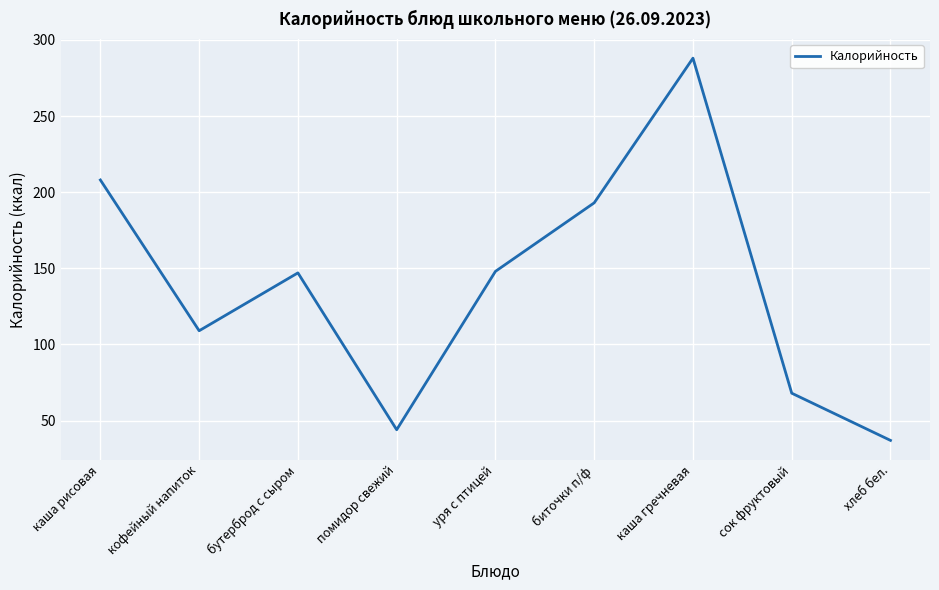

What is the sum of all values?

1242